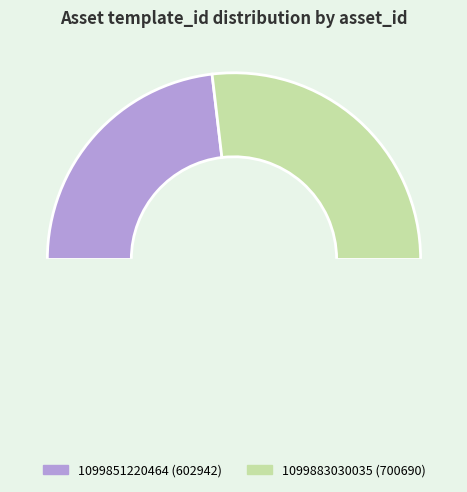

The 1099851220464 slice represents 46% of the pie. True or false?

True